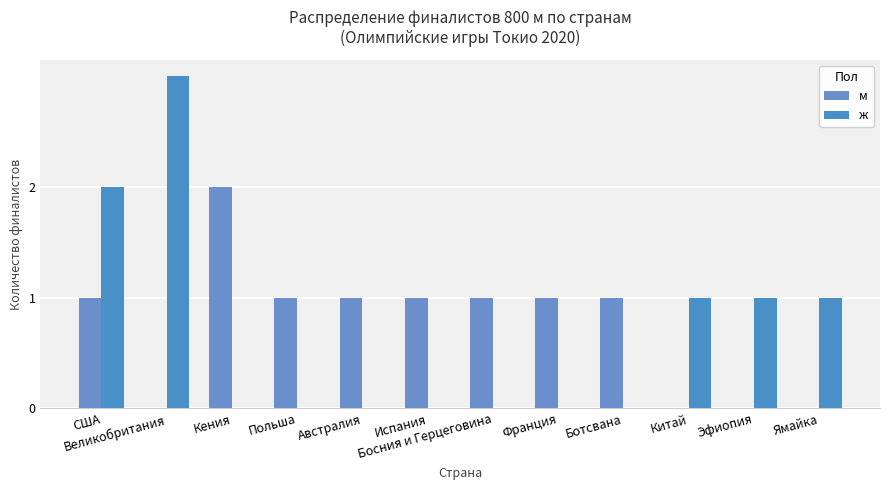

Does the chart contain stacked bars?

No